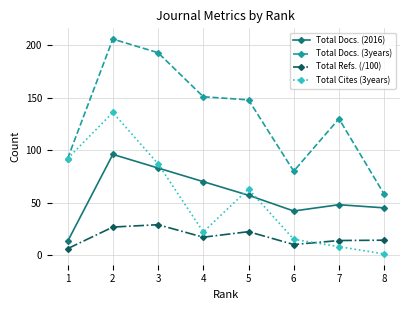

How many interior local peaks does the Total Docs. (3years) series have?

2